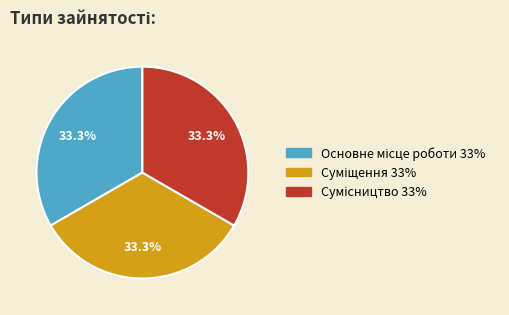

Count the number of slices in the pie.

3